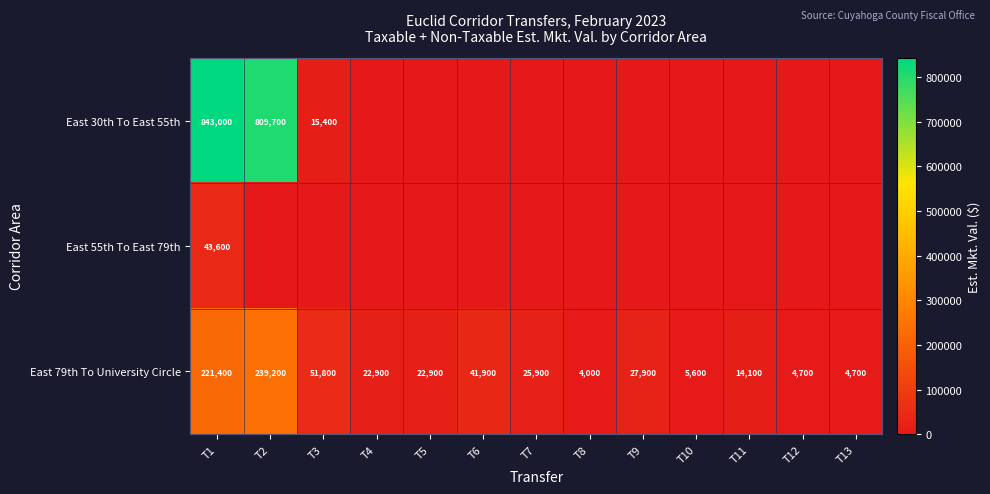

What value does the East 79th To University Circle series have at T1, to the nearest 50?

221400